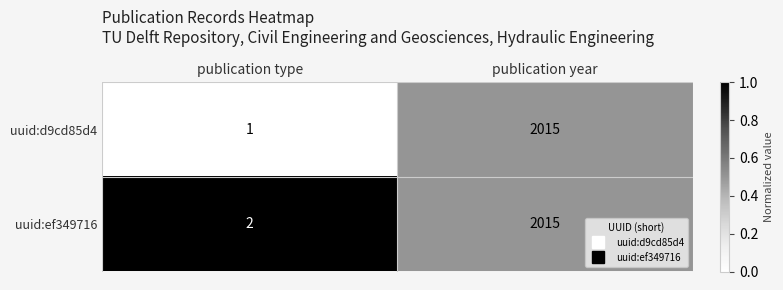

At which category is the sum across all series the highest?

publication year